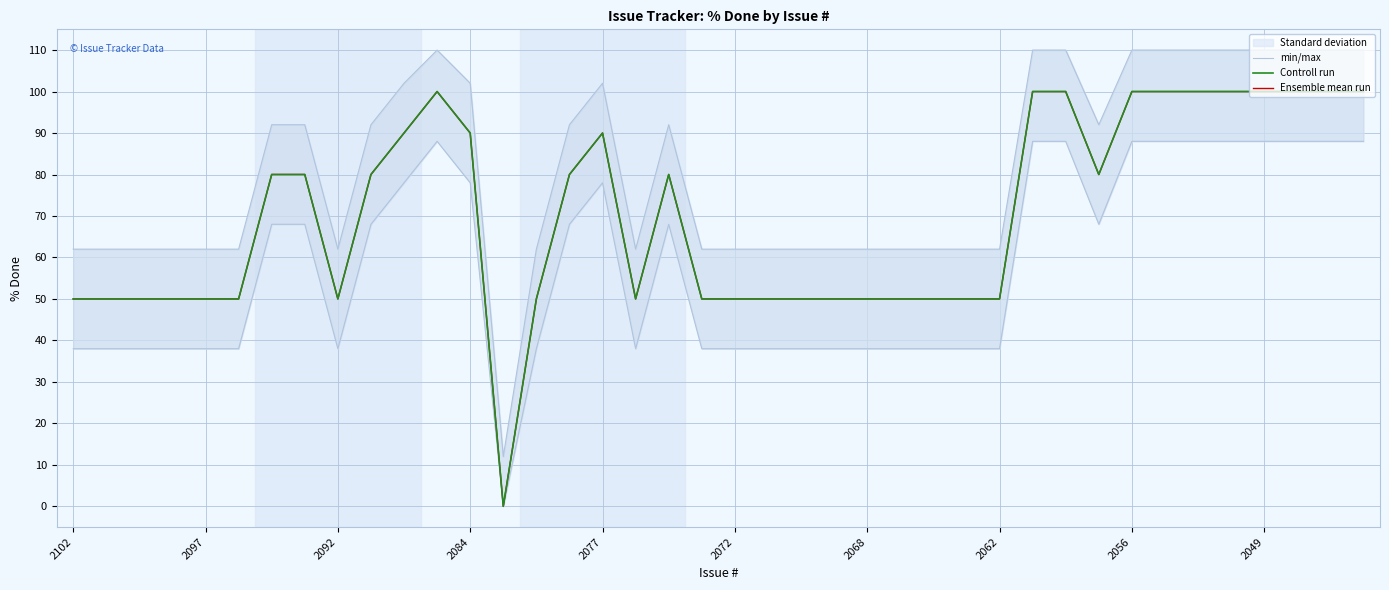

The min/max series shows 62 at 2092. True or false?

True